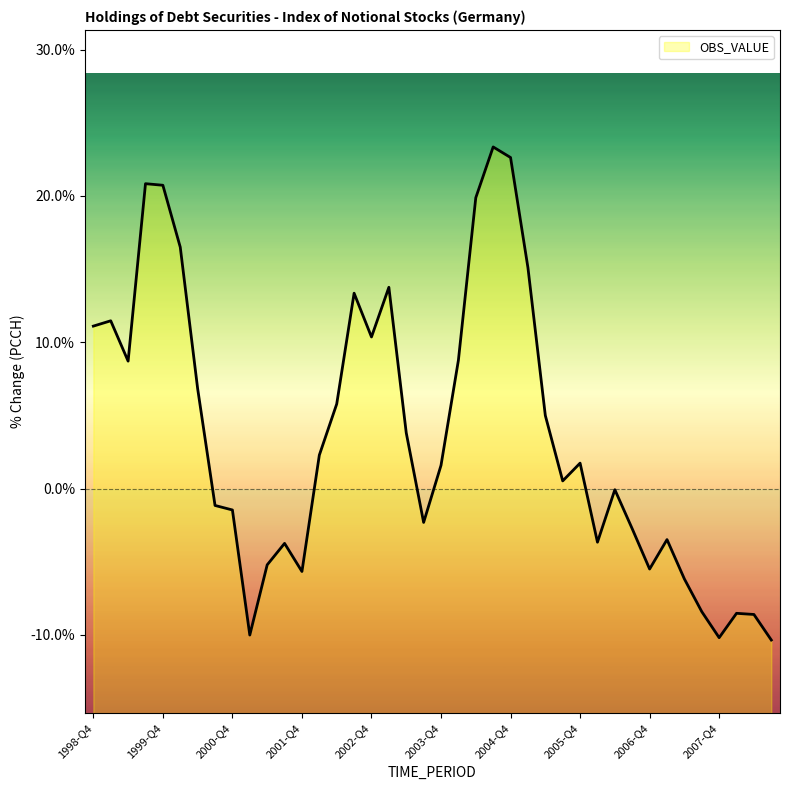

How many values are below 1?

19